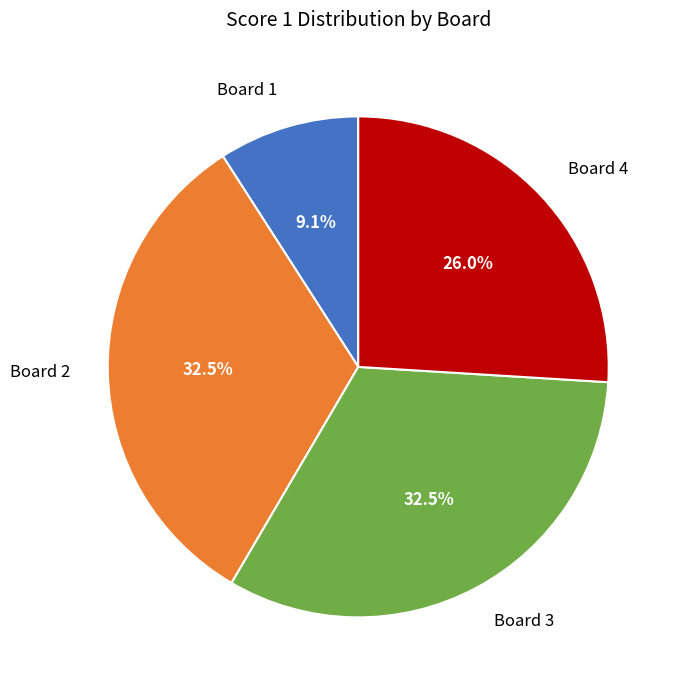

How many slices are in this pie chart?

4